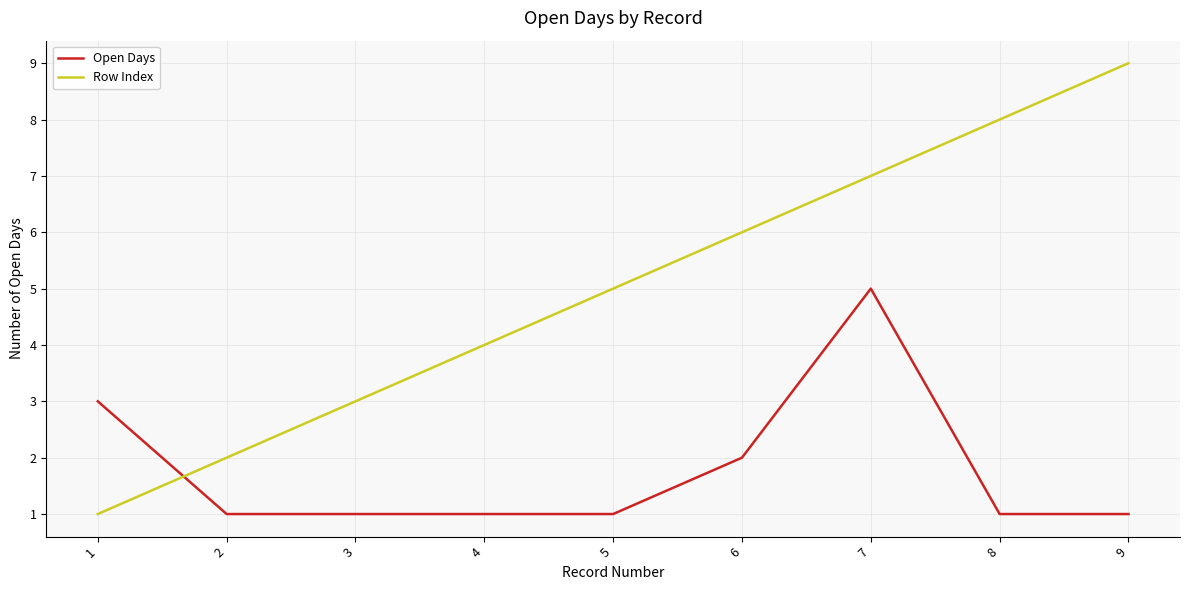

How many series are shown in this chart?

2